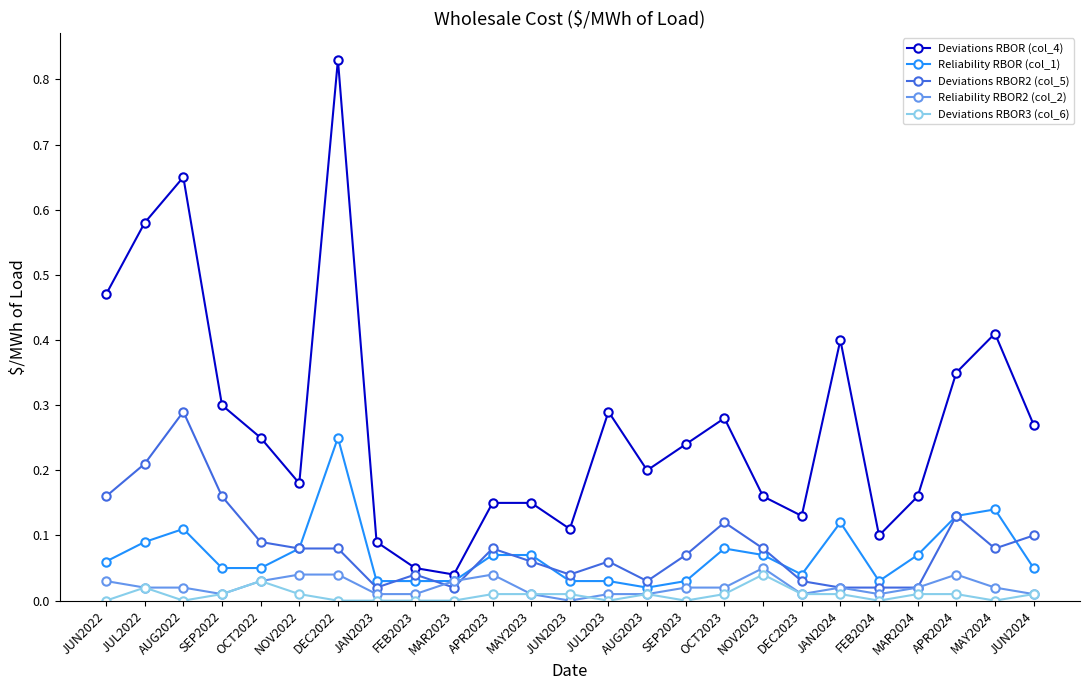

Rank the series by their maximum value, from highest to lowest.

Deviations RBOR (col_4), Deviations RBOR2 (col_5), Reliability RBOR (col_1), Reliability RBOR2 (col_2), Deviations RBOR3 (col_6)